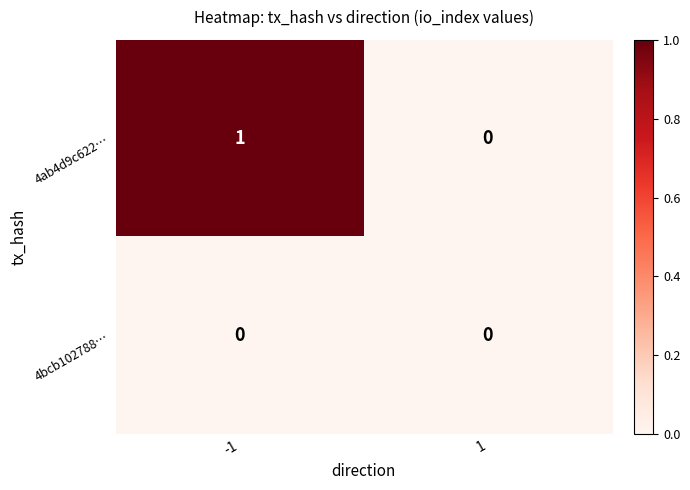

Reading left to right, what are all the values shown in this chart?

4ab4d9c622…: 1	0
4bcb102788…: 0	0